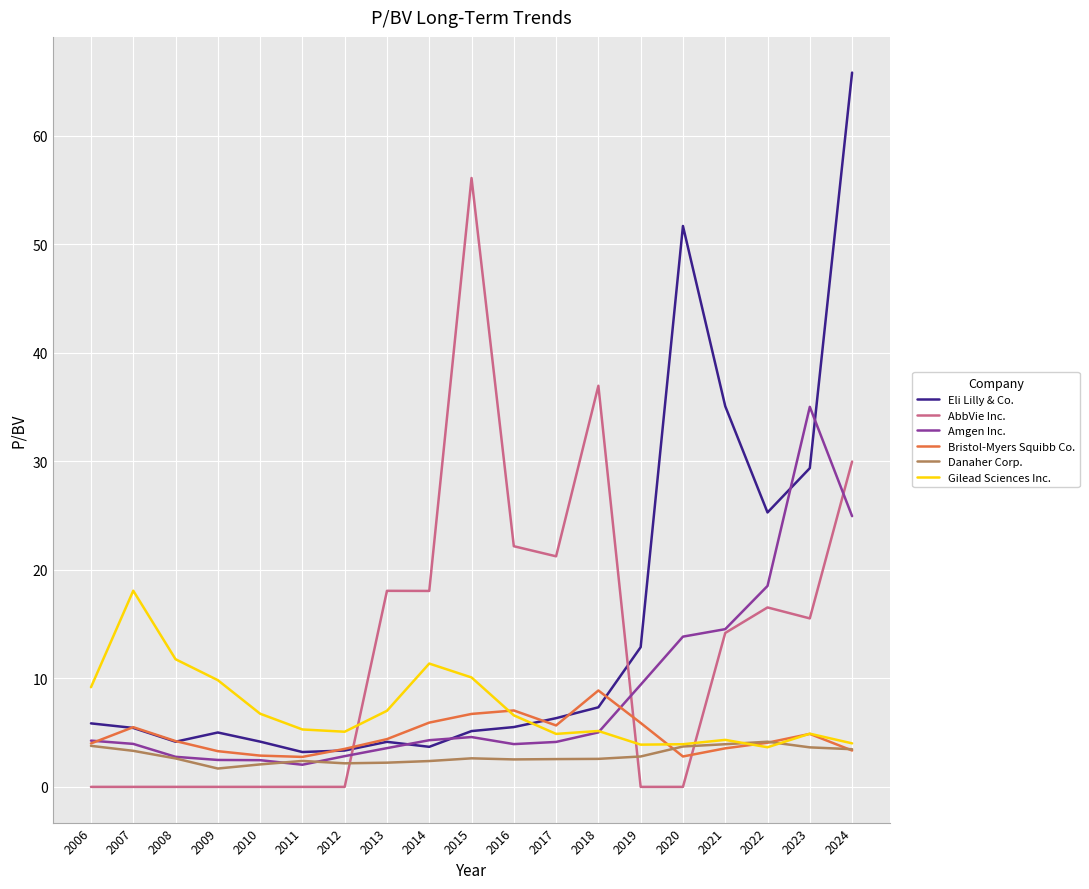

How many distinct data groups are displayed?

6